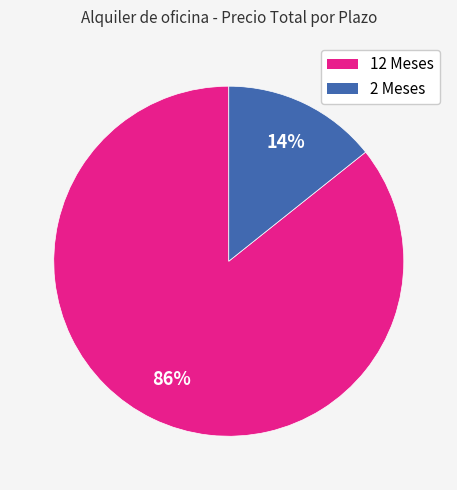

To the nearest percent, what portion does 12 Meses represent?

86%